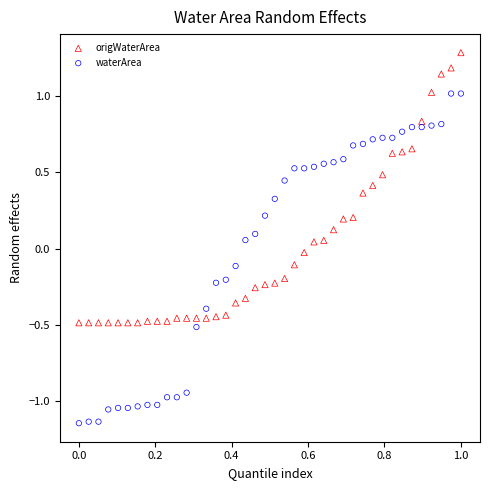

What are all the series names shown in the legend?

origWaterArea, waterArea